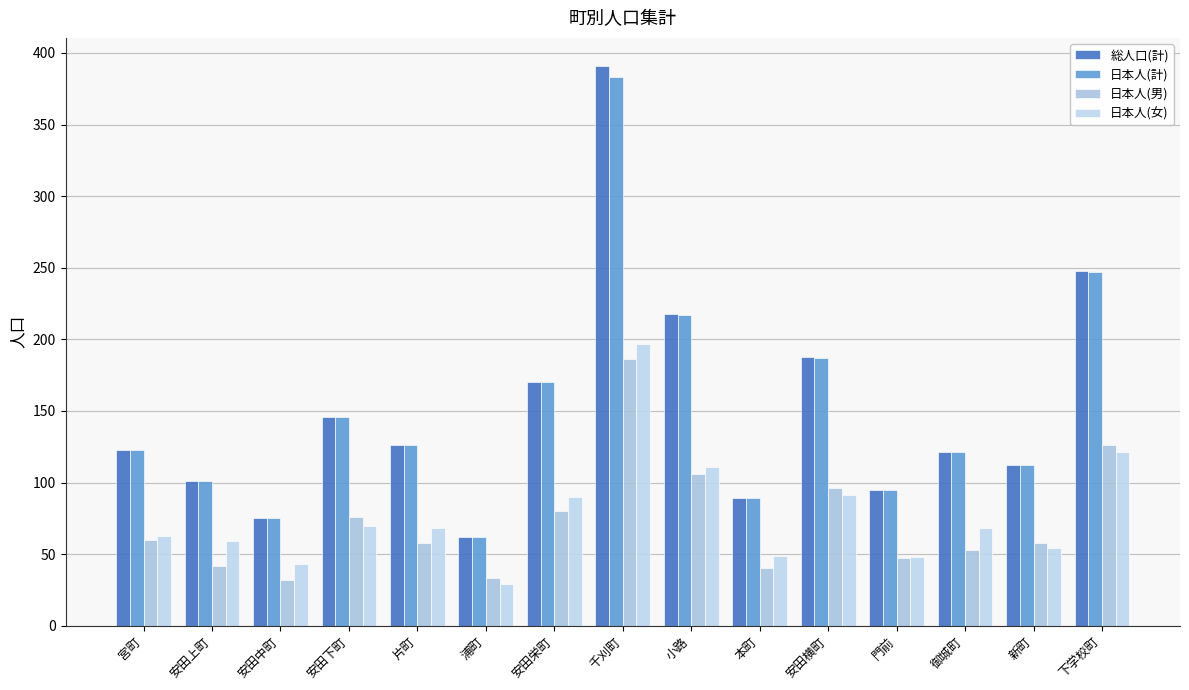

What is the smallest value displayed?

29